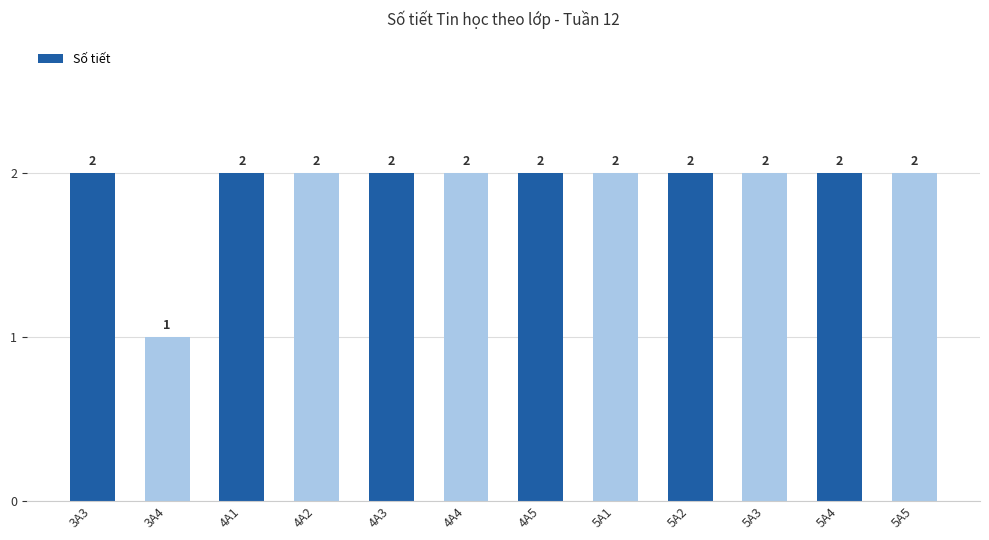

What is the sum of the values at 5A1 and 3A3?

4